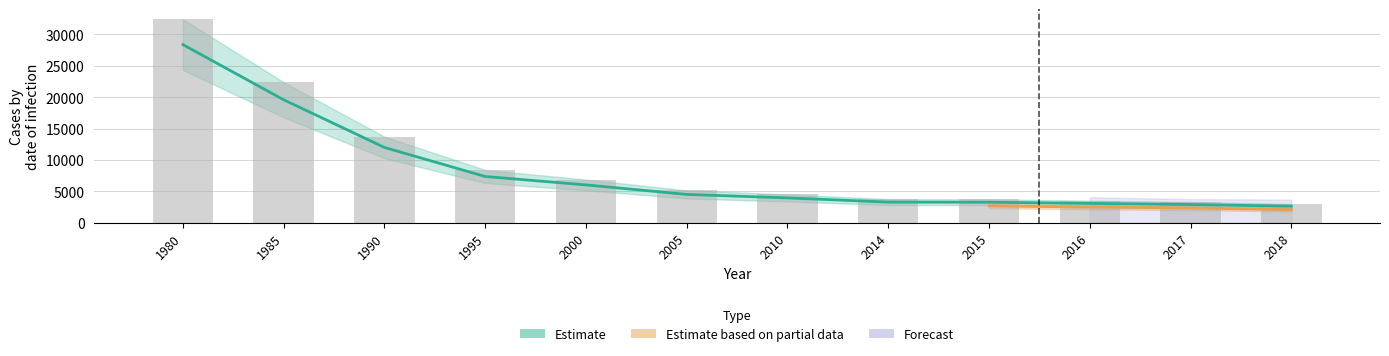

True or false: Estimate based on partial data has a value of 4515.0 at 2010.

True